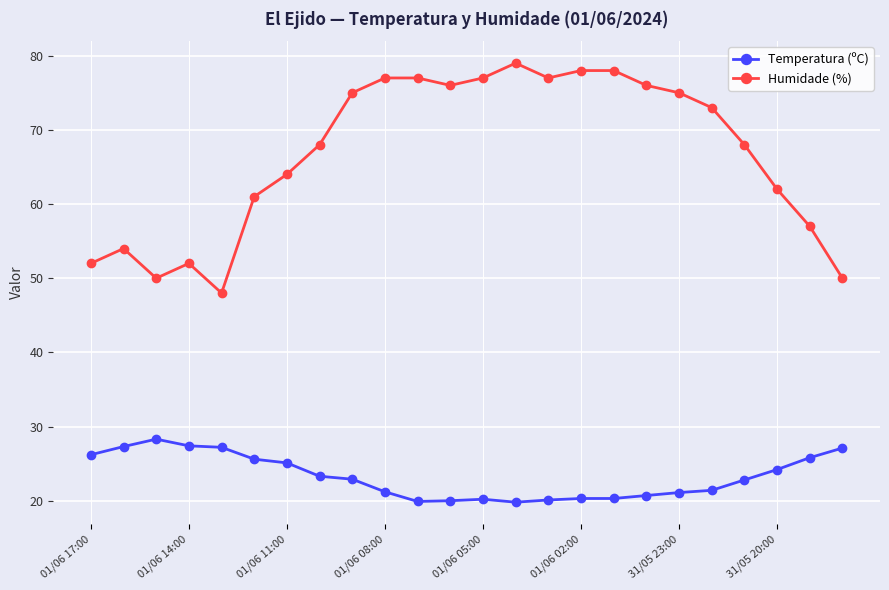

True or false: Temperatura (ºC) and Humidade (%) cross at least once.

False